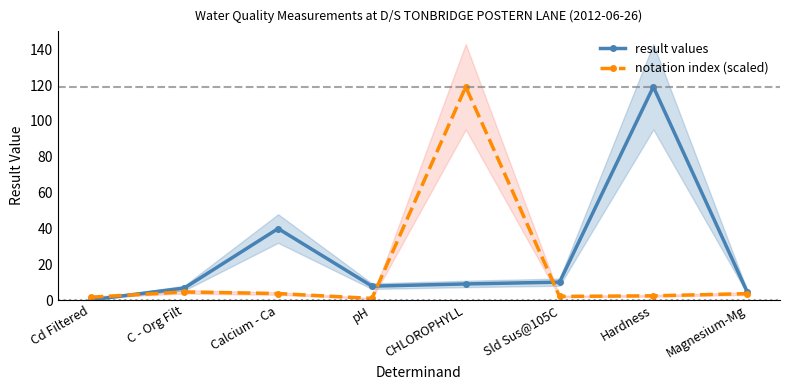

What is the difference between the highest and lowest values at Hardness?

116.6